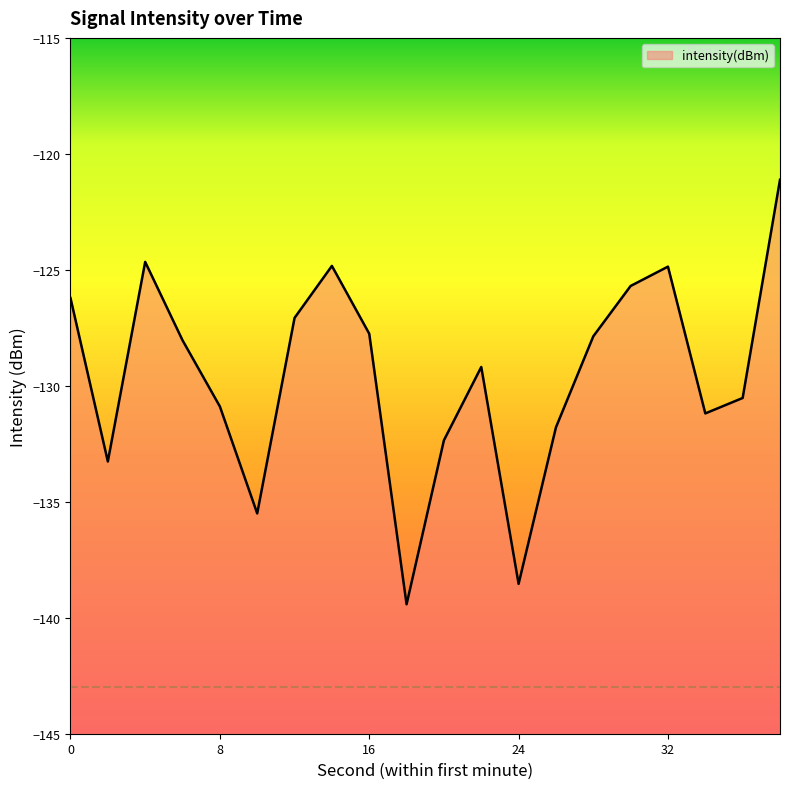

How many values exceed -128?

9